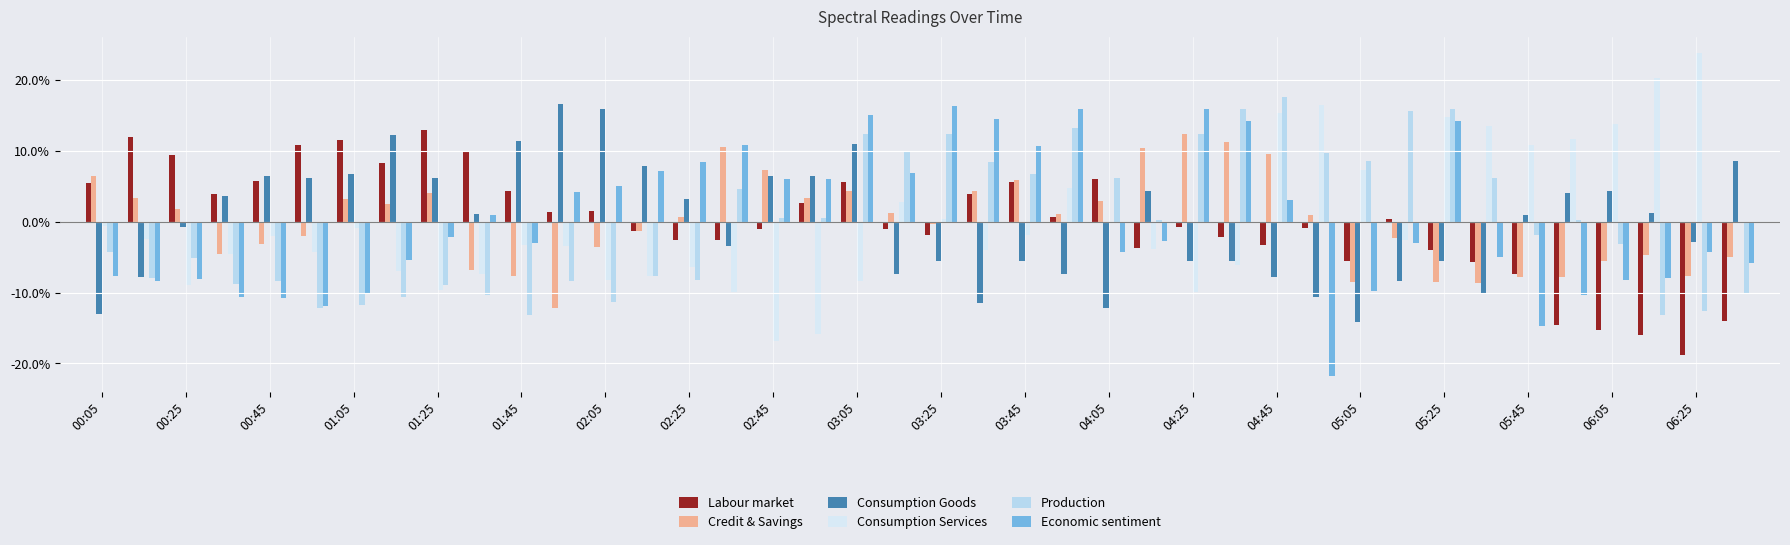

Where does the Credit & Savings series first go above 0?

00:05